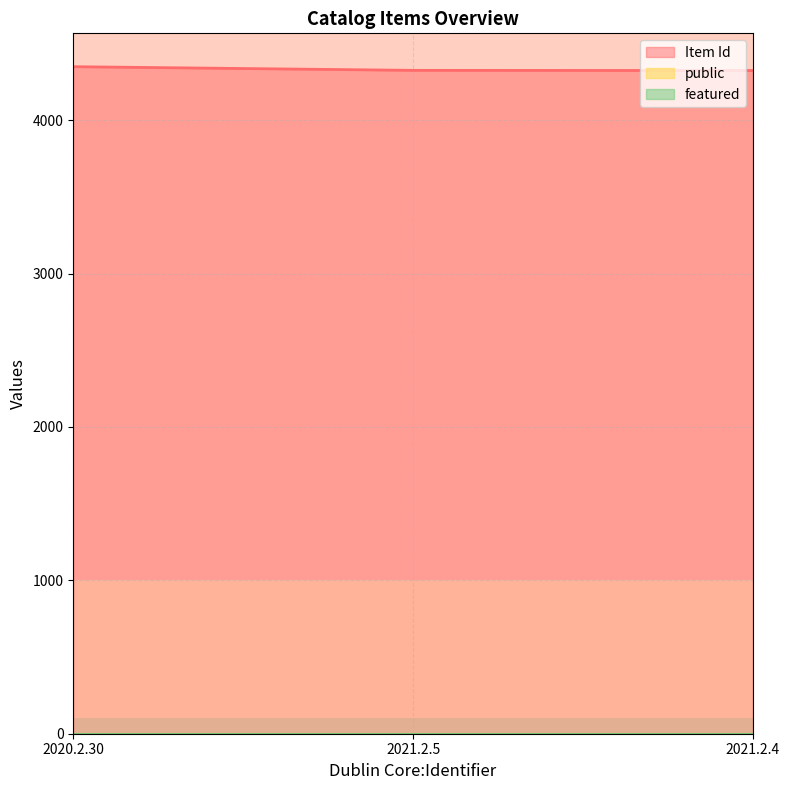

Which label corresponds to the largest value in the chart?

2020.2.30